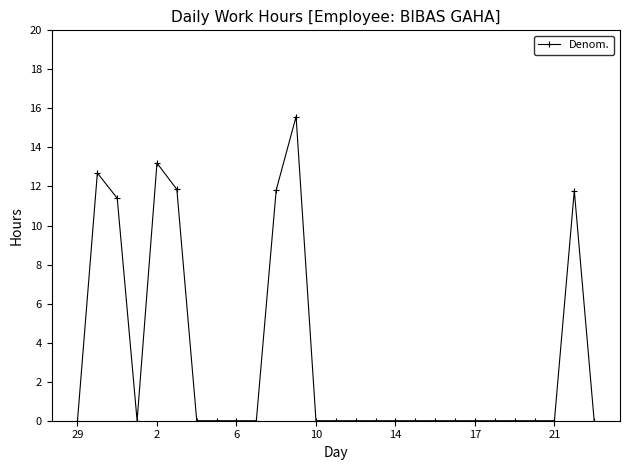

What is the difference between the maximum and minimum values?

15.6